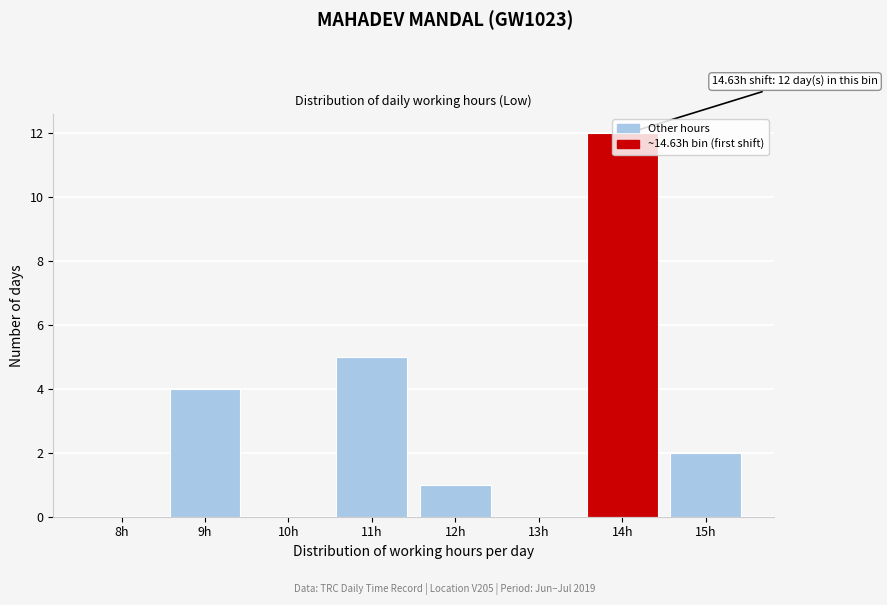

Which has a higher value, 10h or 15h?

15h